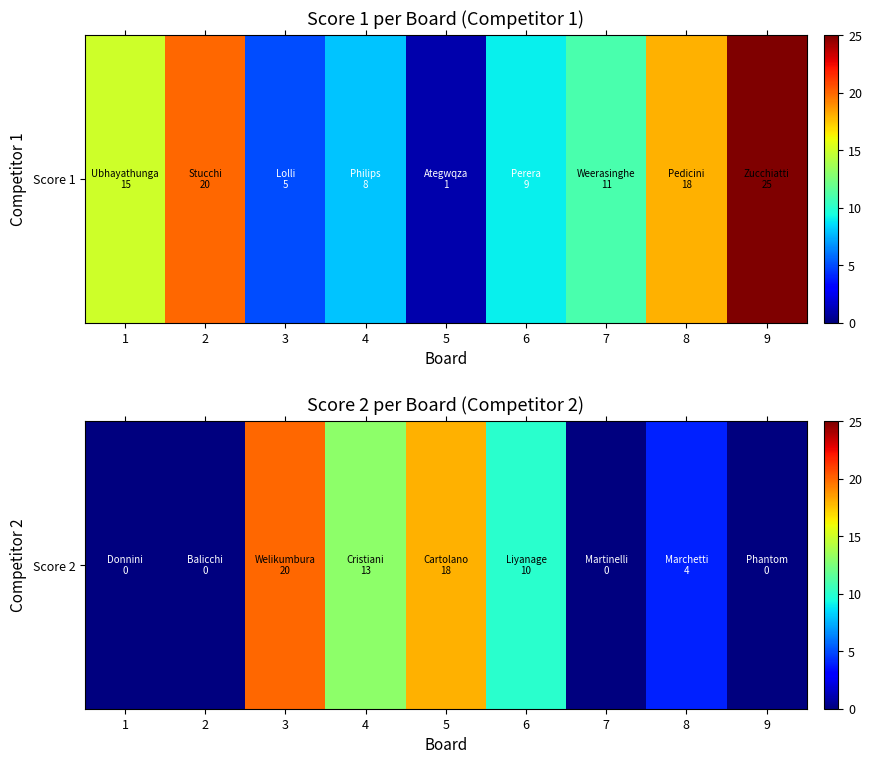

What is the sum of the values at 3 and 9?

20